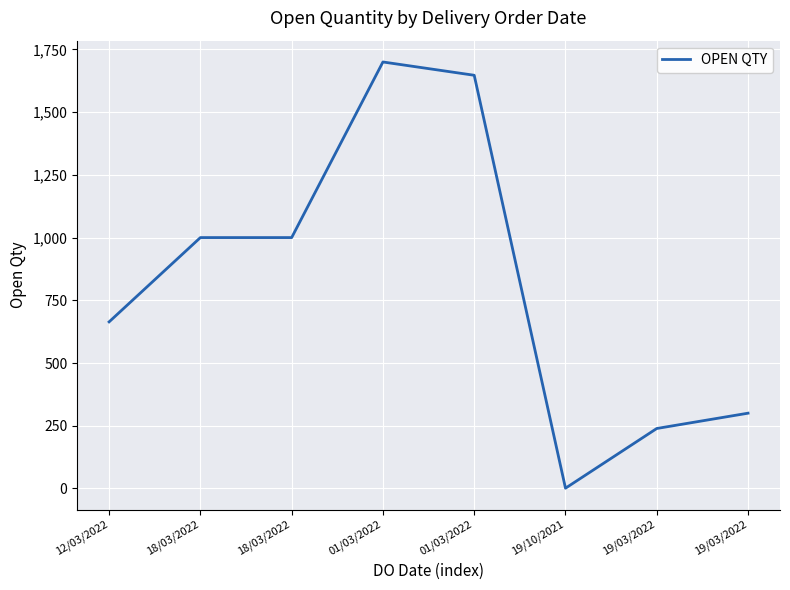

Rank the categories by value from highest to lowest.

01/03/2022, 01/03/2022, 18/03/2022, 18/03/2022, 12/03/2022, 19/03/2022, 19/03/2022, 19/10/2021